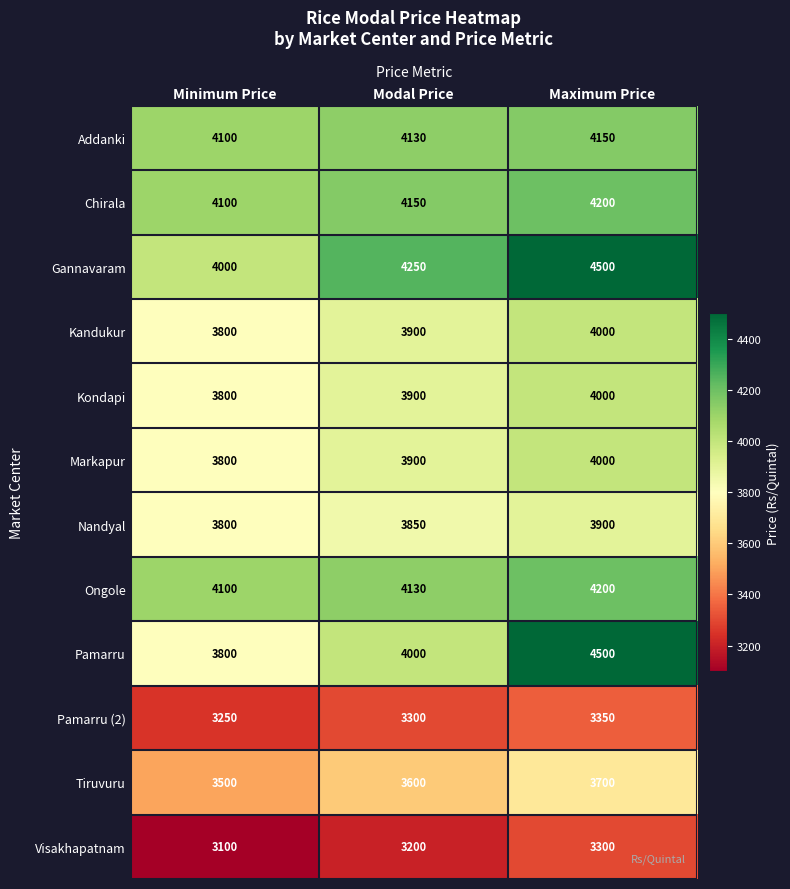

Which category has the highest value in the Addanki series?

Maximum Price